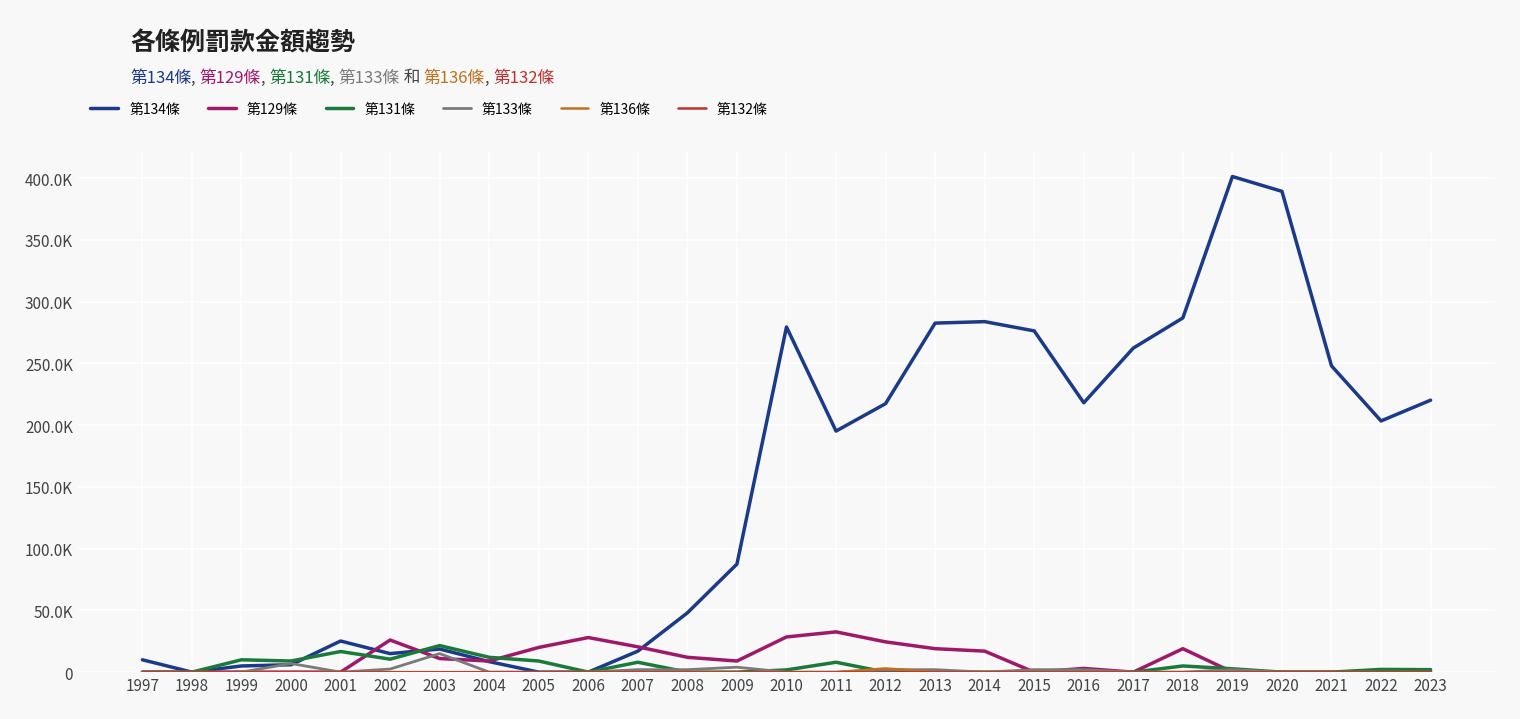

Which series has the largest total across all categories?

第134條